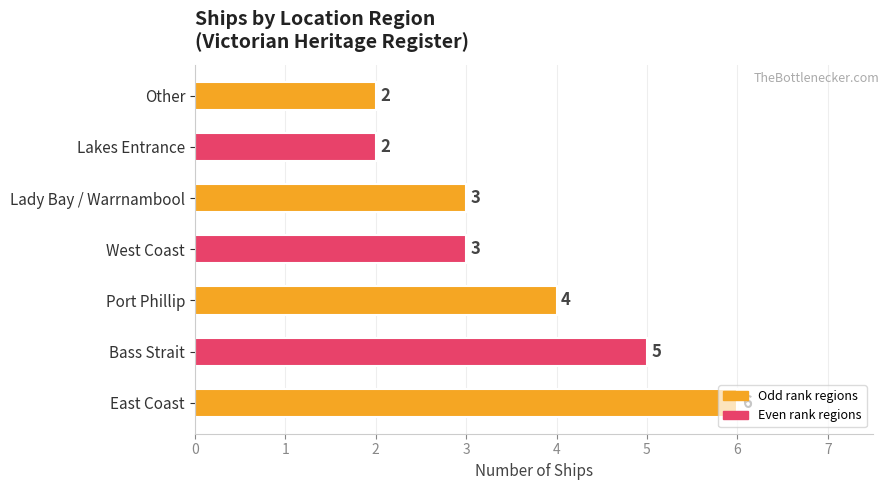

What is the sum of the values at Other and Port Phillip?

6